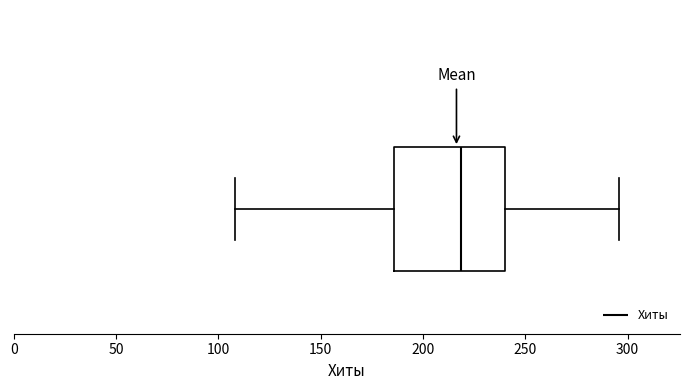

Read this box plot against the x-axis: the position of the median line, the range covered by the box, and the ends of both whiskers. The values are not printed on the chart, so give them approximately, as read against the axis.

median 220, box 185 to 240, whiskers 110 to 295